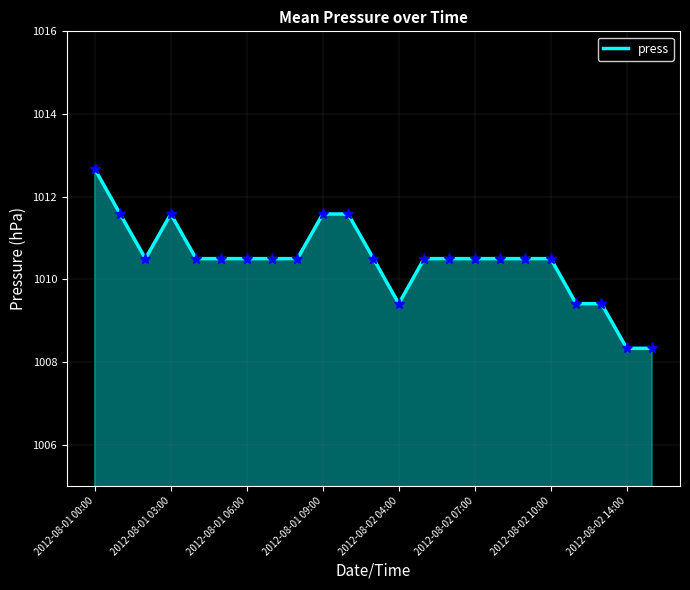

What is the greatest value displayed?

1012.7